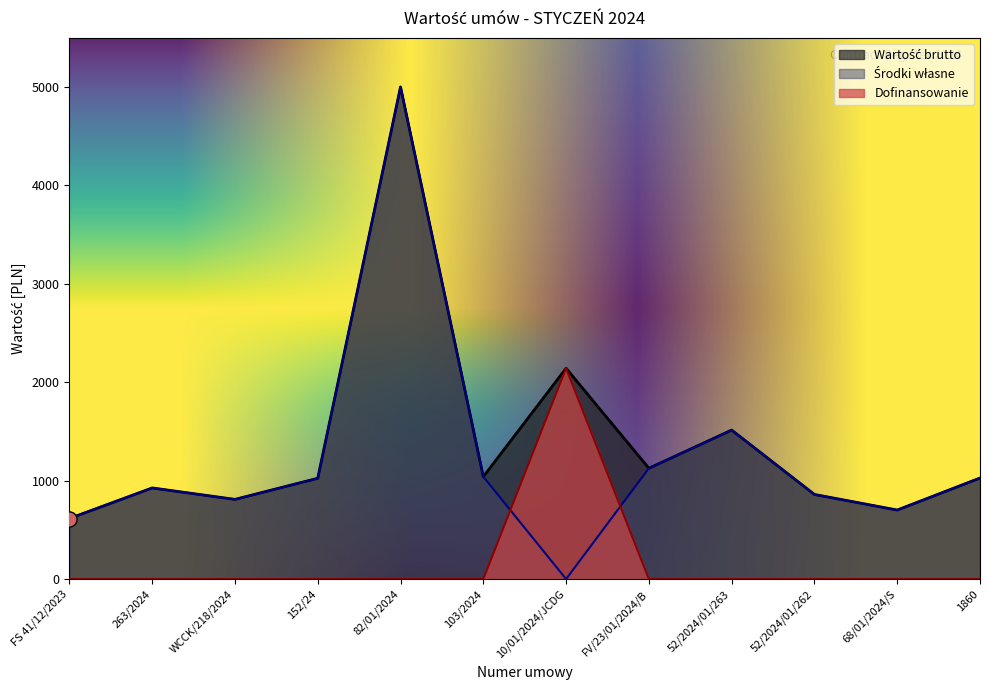

What are all the series names shown in the legend?

Środki własne, Dofinansowanie, Wartość brutto